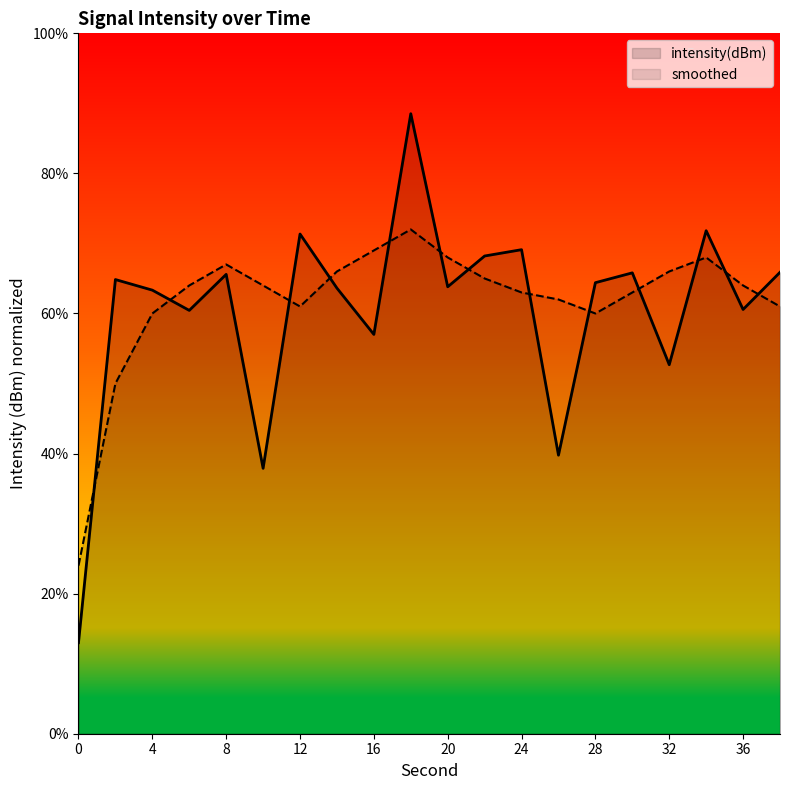

Between which two adjacent categories do smoothed and intensity(dBm) first intersect?

0 and 2